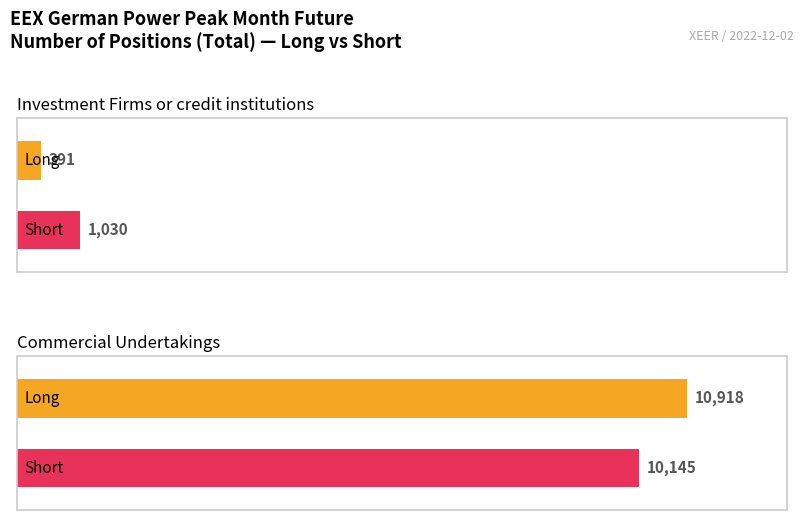

Reading left to right, extract all data points from this chart.

Long: 391	10918
Short: 1030	10145